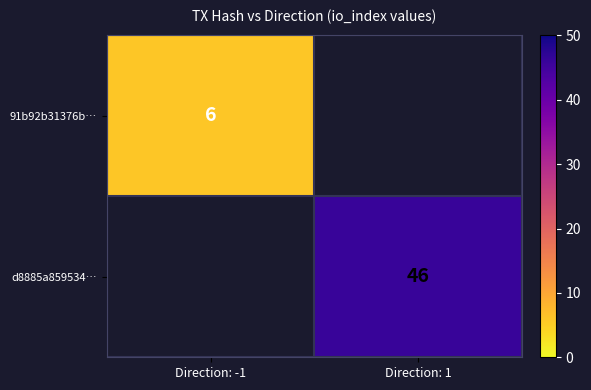

Between Direction: -1 and Direction: 1, which is larger?

Direction: 1